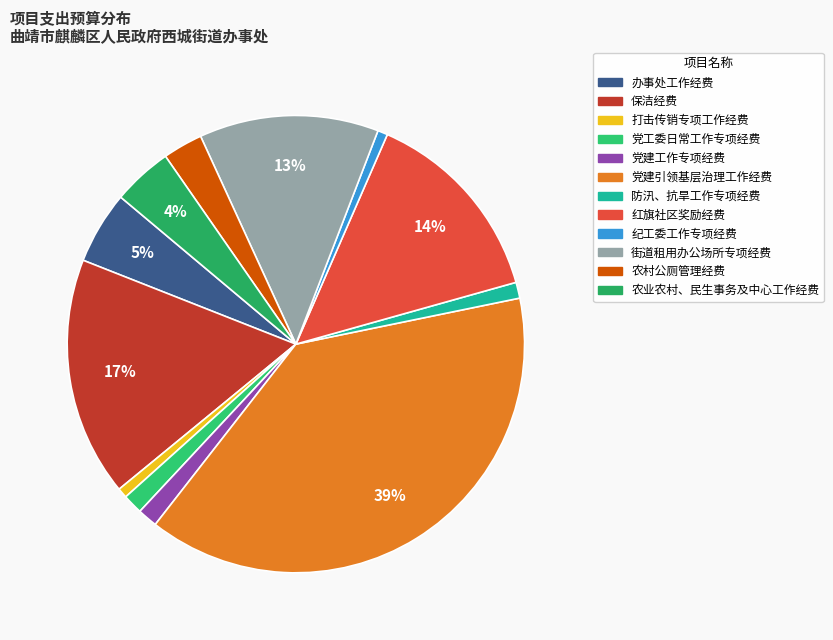

To the nearest percent, what is the difference between the largest and smallest slice percentages?

38%